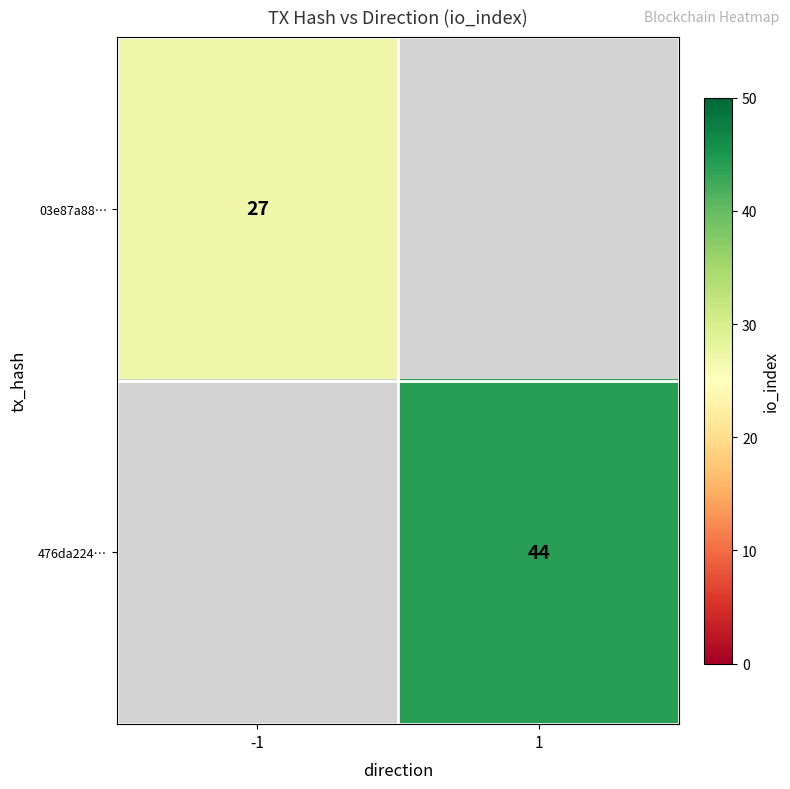

The 03e87a88… series shows 48 at -1. True or false?

False